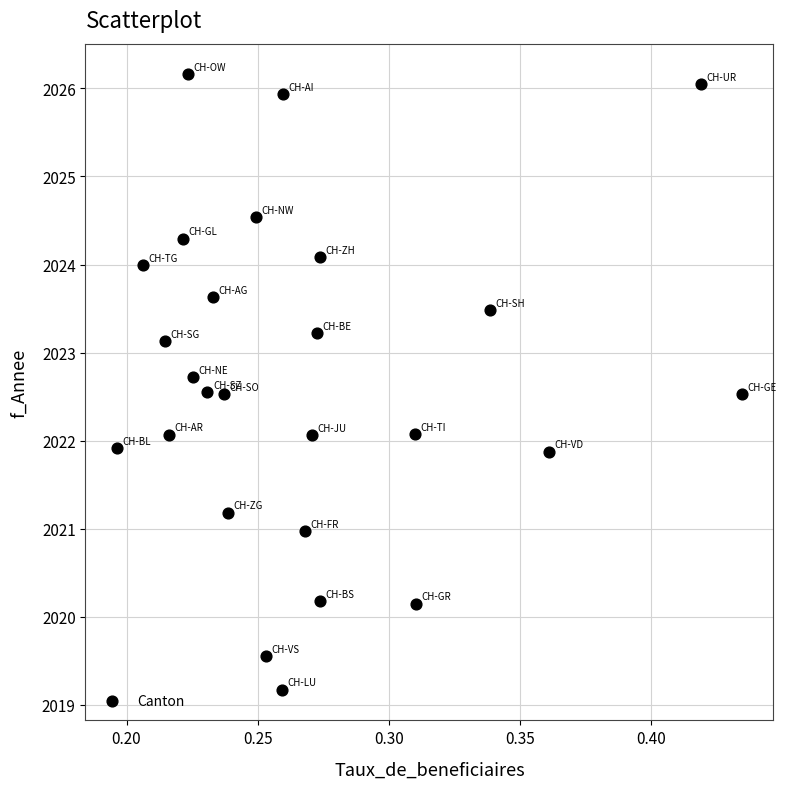

What is the range of Y values (max minus min)?

7.0